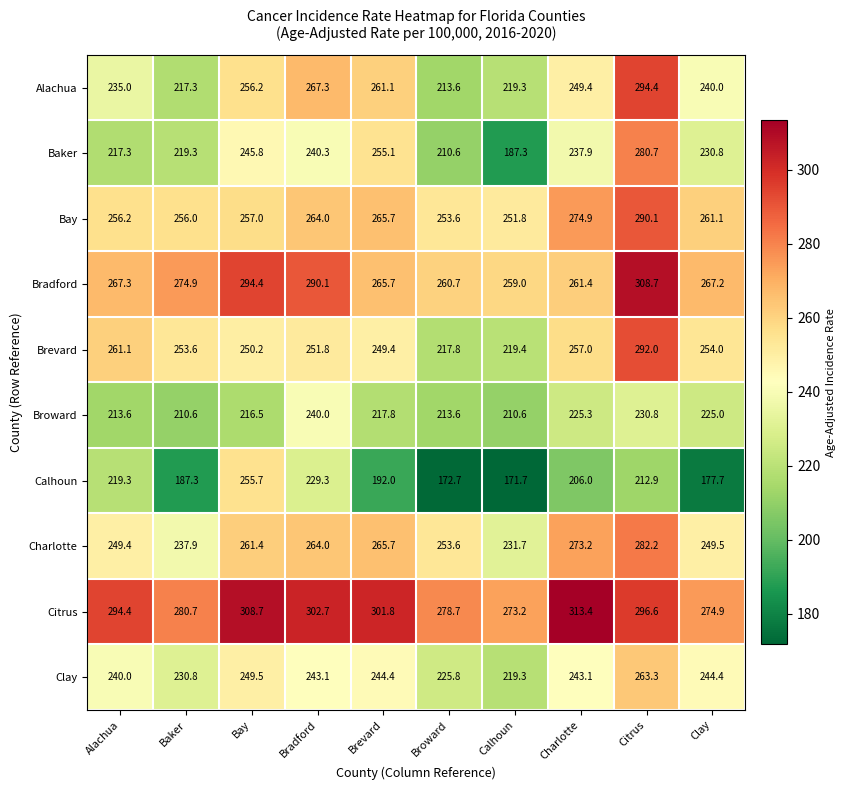

Is it true that Bay equals 274.9 at Charlotte?

True